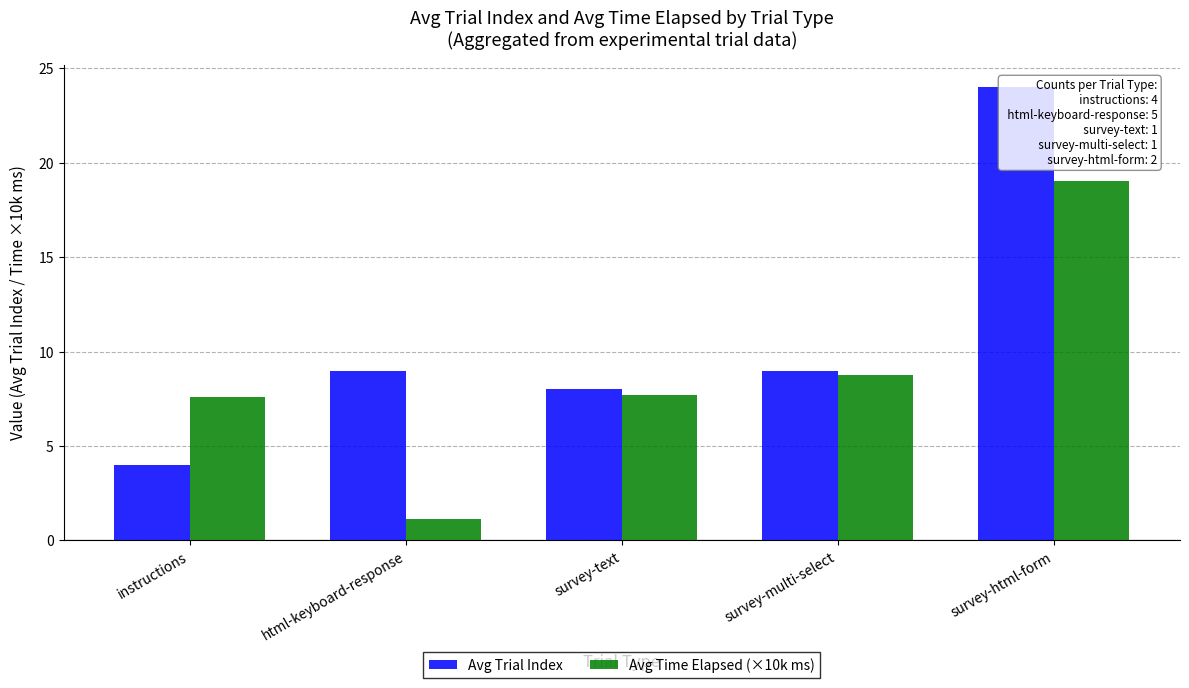

List the labels in order of Avg Trial Index value, smallest first.

instructions, survey-text, html-keyboard-response, survey-multi-select, survey-html-form